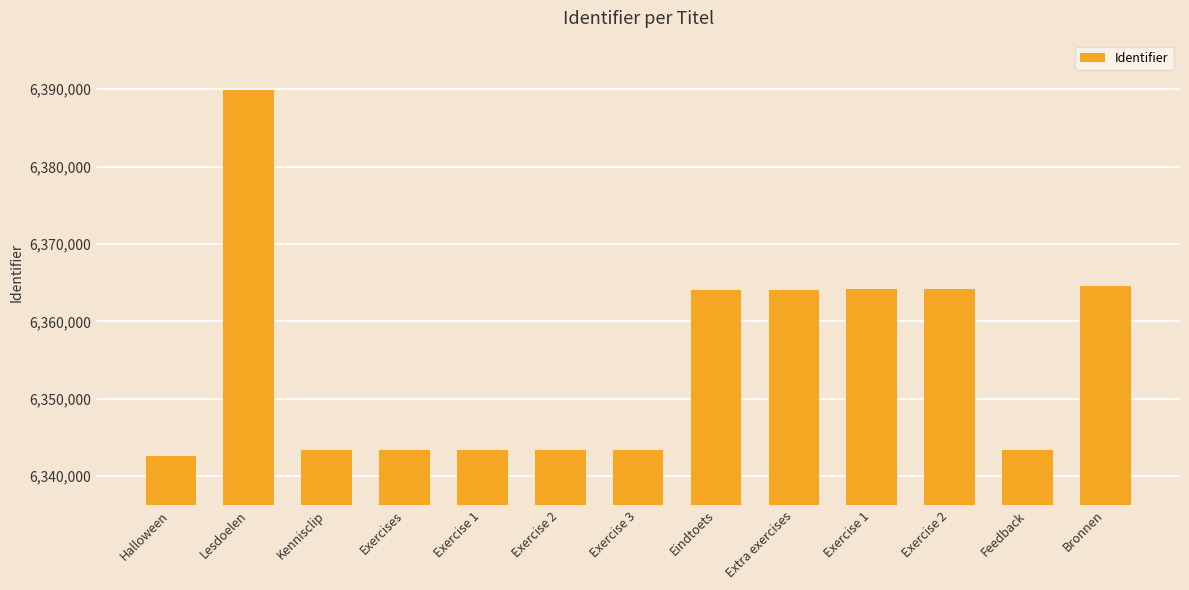

What is the average value?

6354918